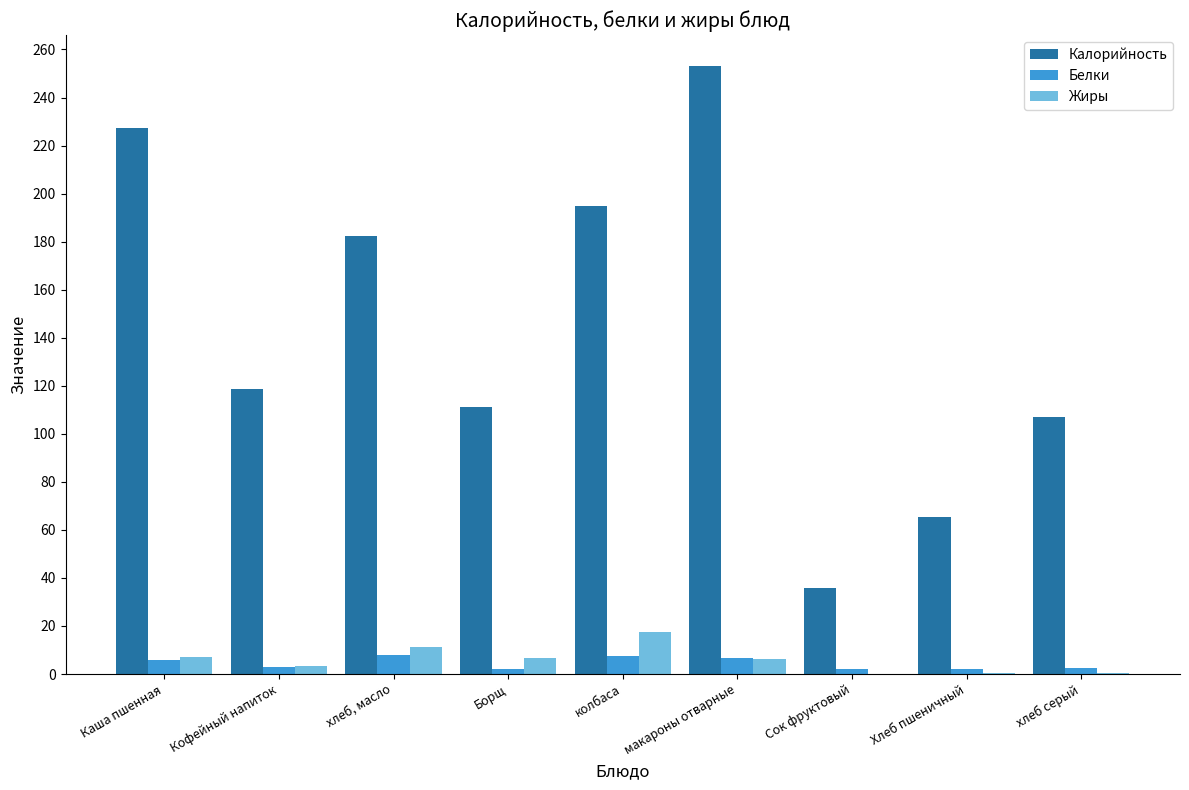

What is the sum of all Жиры values?

53.3